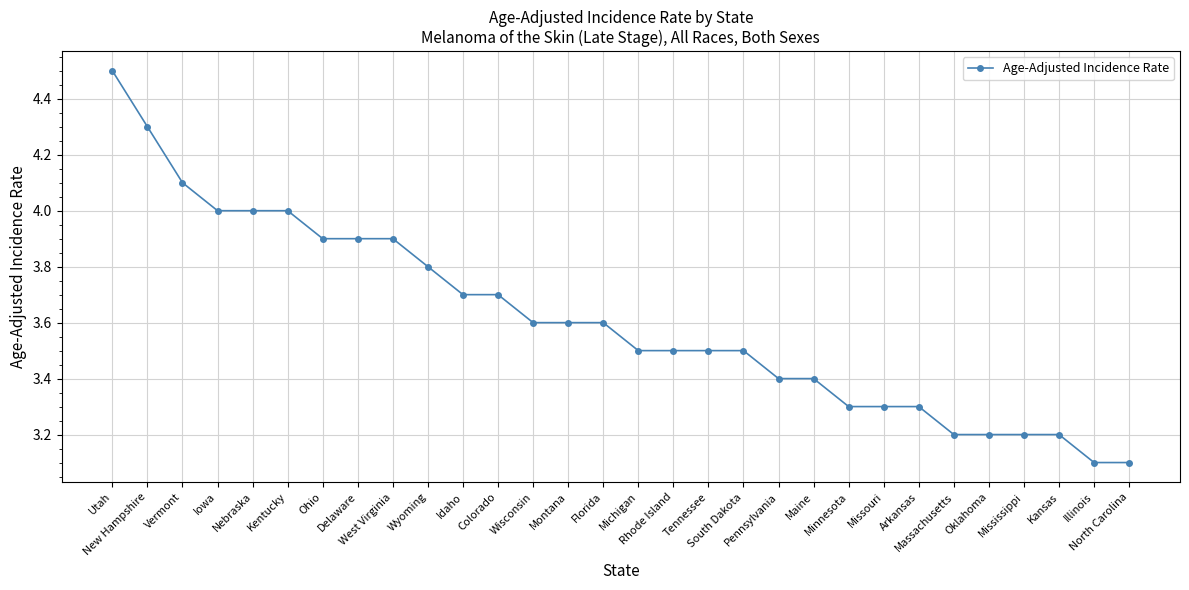

Reading left to right, what are all the values shown in this chart?

Utah=4.5	New Hampshire=4.3	Vermont=4.1	Iowa=4.0	Nebraska=4.0	Kentucky=4.0	Ohio=3.9	Delaware=3.9	West Virginia=3.9	Wyoming=3.8	Idaho=3.7	Colorado=3.7	Wisconsin=3.6	Montana=3.6	Florida=3.6	Michigan=3.5	Rhode Island=3.5	Tennessee=3.5	South Dakota=3.5	Pennsylvania=3.4	Maine=3.4	Minnesota=3.3	Missouri=3.3	Arkansas=3.3	Massachusetts=3.2	Oklahoma=3.2	Mississippi=3.2	Kansas=3.2	Illinois=3.1	North Carolina=3.1